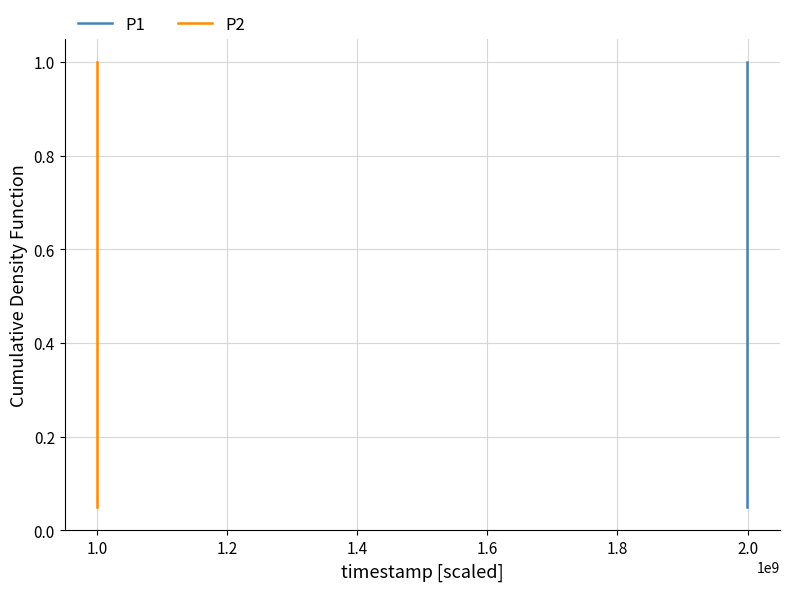

What is the value of the P1 point at the 14th from the left?

0.7